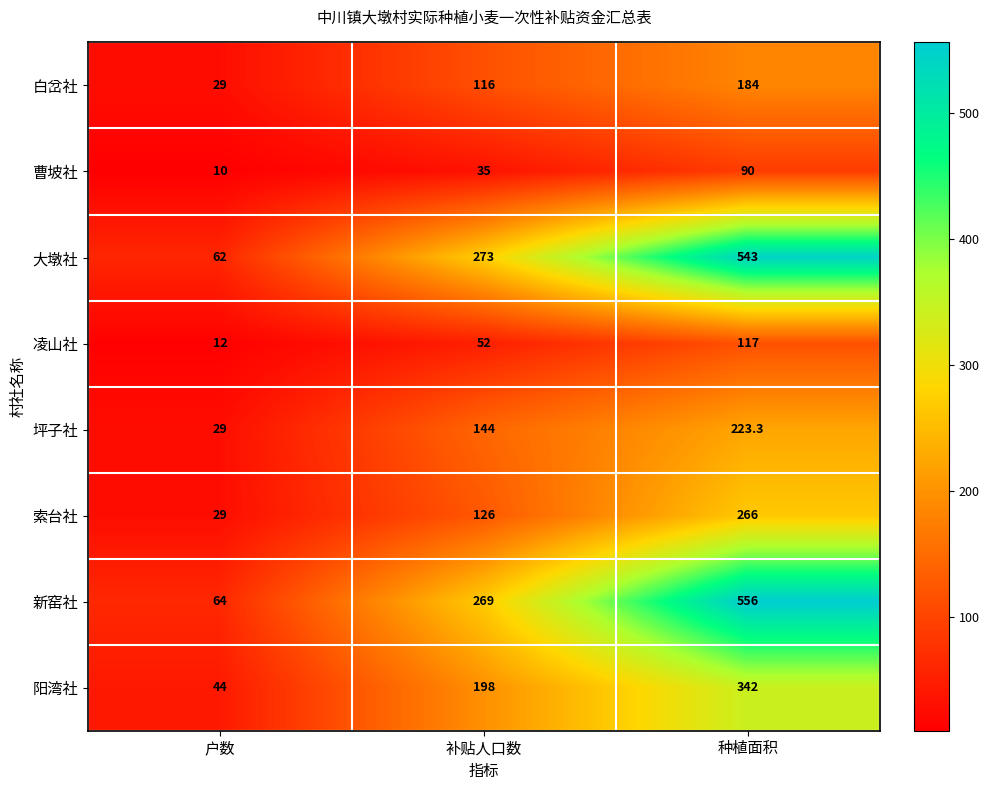

What is the difference between the maximum and minimum values in the 索台社 series?

237.0